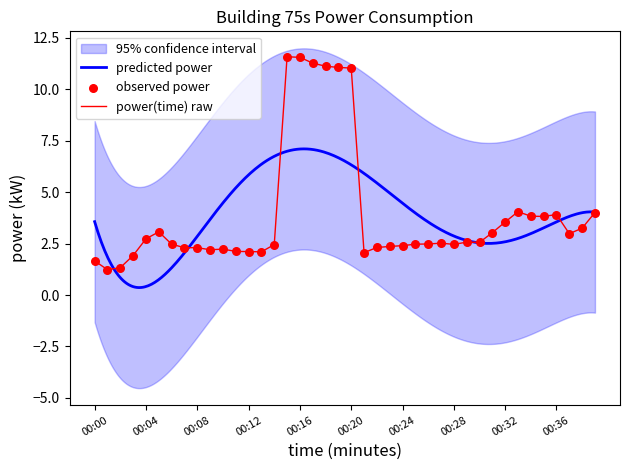

Between 00:16 and 00:11, which is larger?

00:16